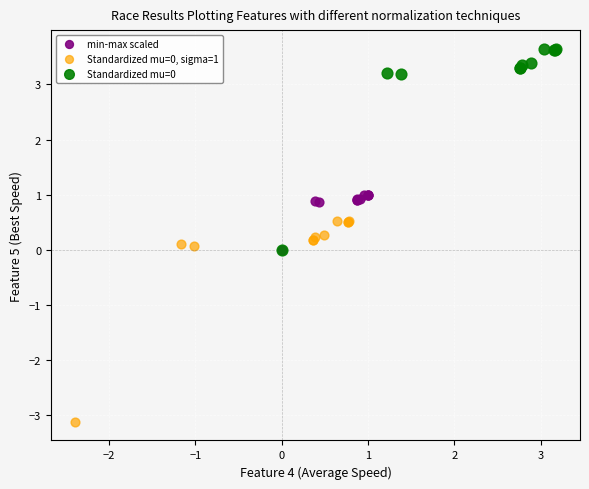

Which series reaches the minimum Y coordinate?

Standardized mu=0, sigma=1